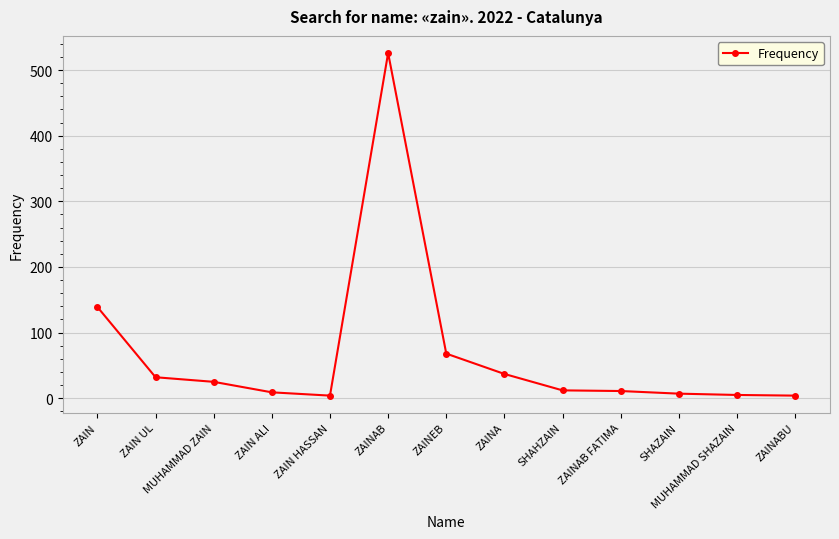

Where is the first local minimum?

ZAIN HASSAN